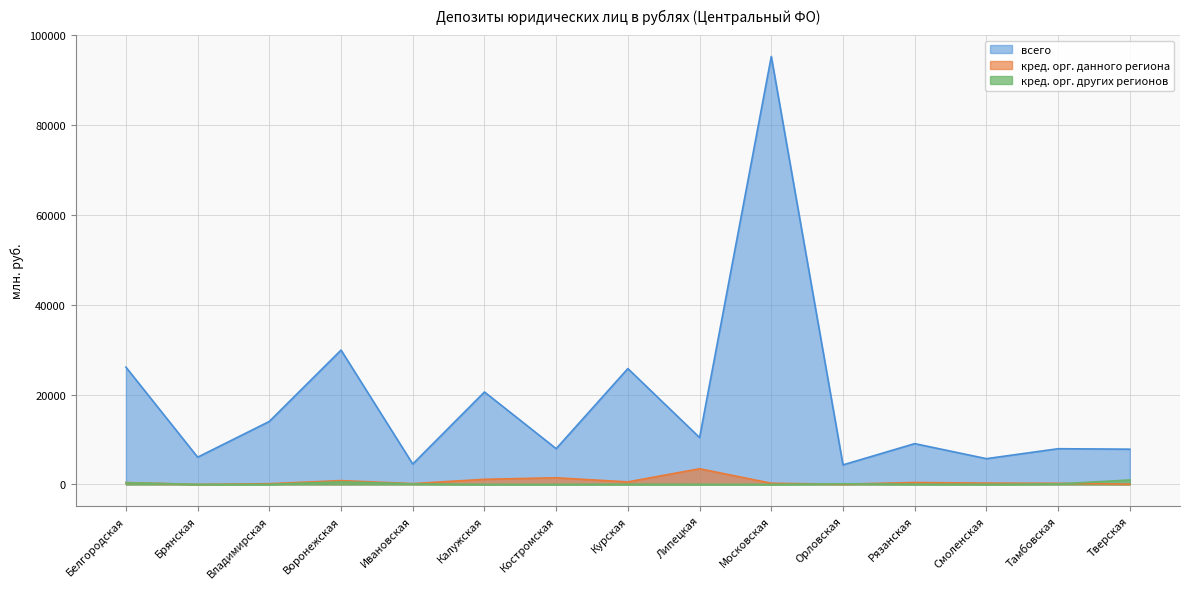

What is the sum of all кред. орг. других регионов values?

2359